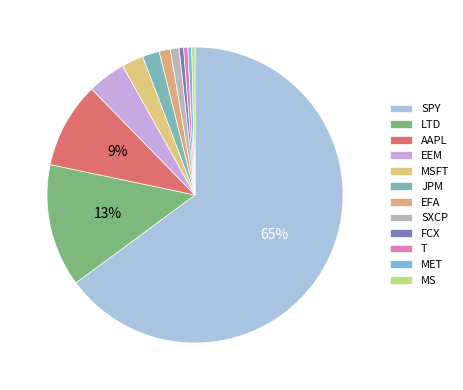

Which has a higher value, EEM or LTD?

LTD